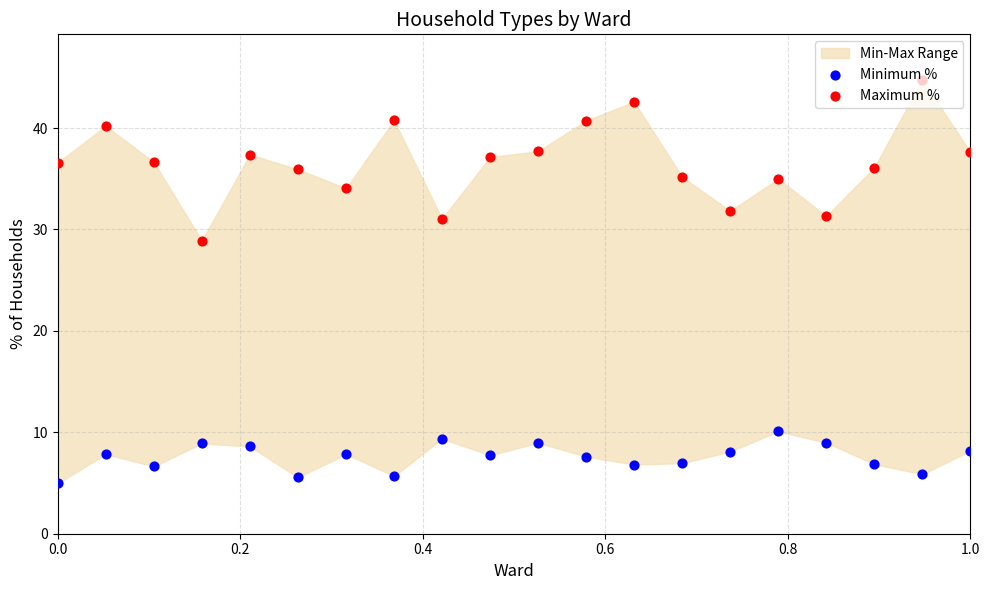

What is the total value across all series at 0.0?

41.6